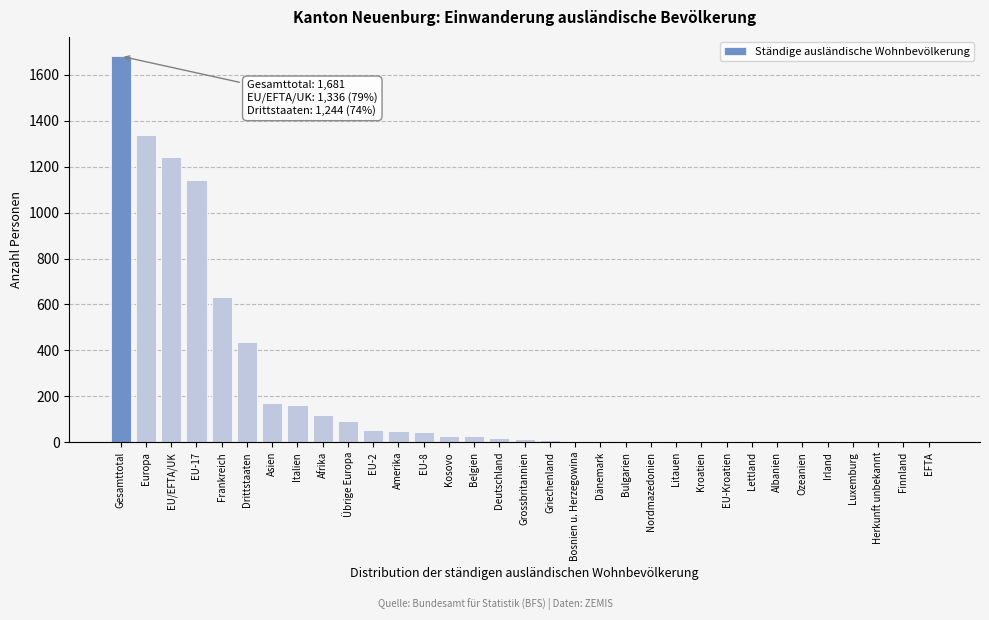

Between Lettland and EU/EFTA/UK, which is larger?

EU/EFTA/UK